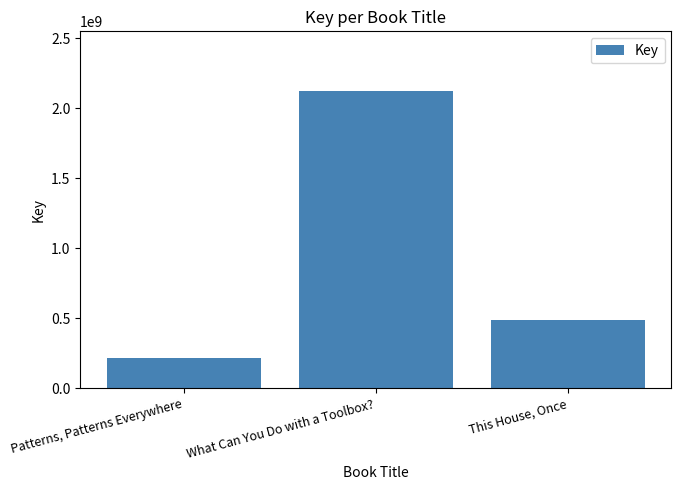

Read the value at What Can You Do with a Toolbox?.

2124877079